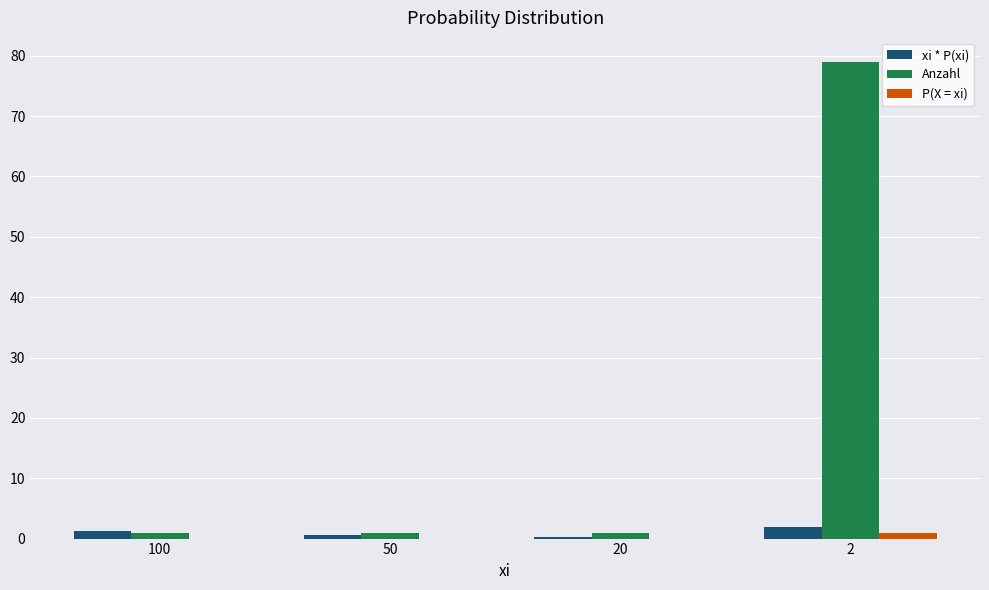

Are the bars grouped side by side (vs. stacked)?

Yes